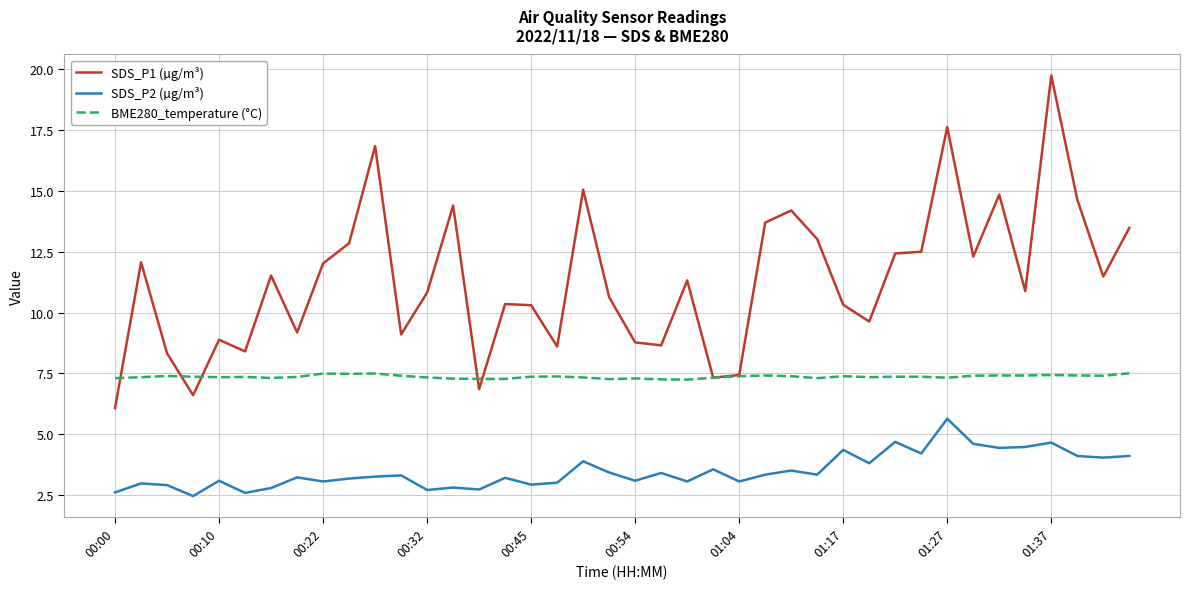

True or false: SDS_P2 (µg/m³) and BME280_temperature (°C) cross at least once.

False